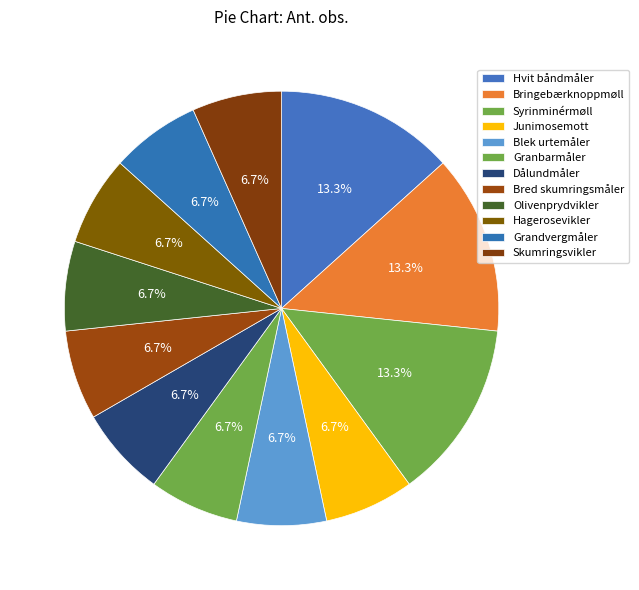

What percentage is the Grandvergmåler slice, to the nearest percent?

7%